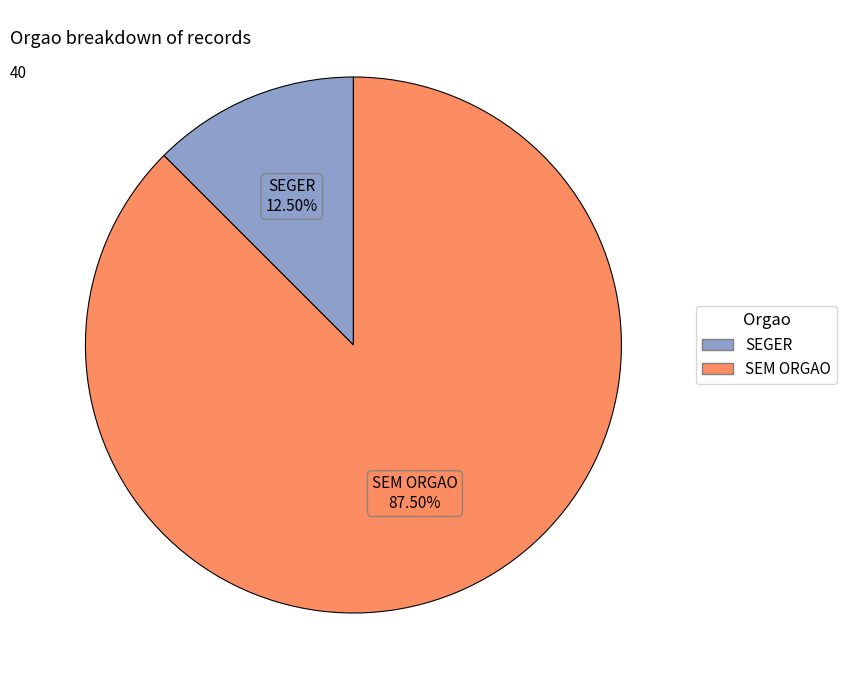

Rank the categories by value from lowest to highest.

SEGER, SEM ORGAO